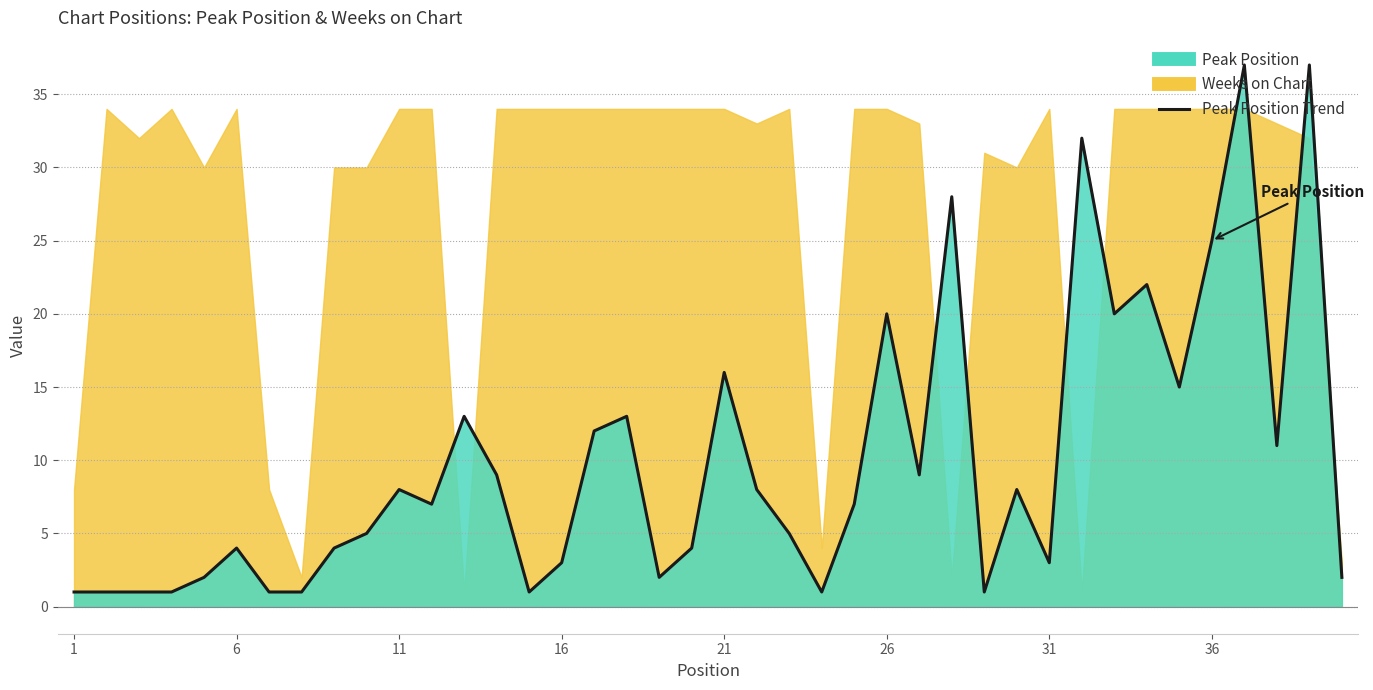

Reading left to right, what are all the values shown in this chart?

1=1	2=1	3=1	4=1	5=2	6=4	7=1	8=1	9=4	10=5	11=8	12=7	13=13	14=9	15=1	16=3	17=12	18=13	19=2	20=4	21=16	22=8	23=5	24=1	25=7	26=20	27=9	28=28	29=1	30=8	31=3	32=32	33=20	34=22	35=15	36=25	37=37	38=11	39=37	40=2